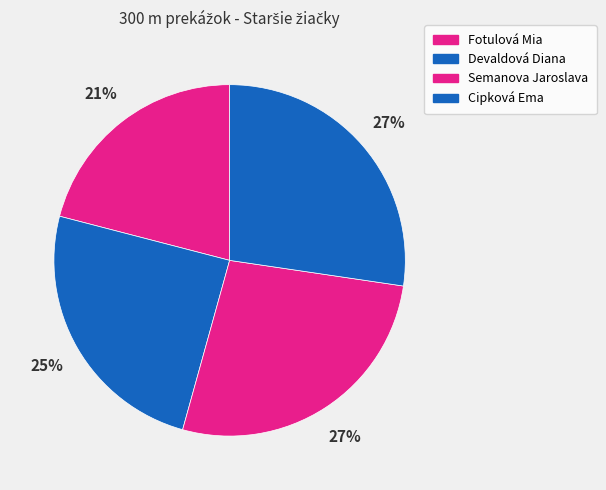

Which category has the biggest portion of the pie?

Cipková Ema